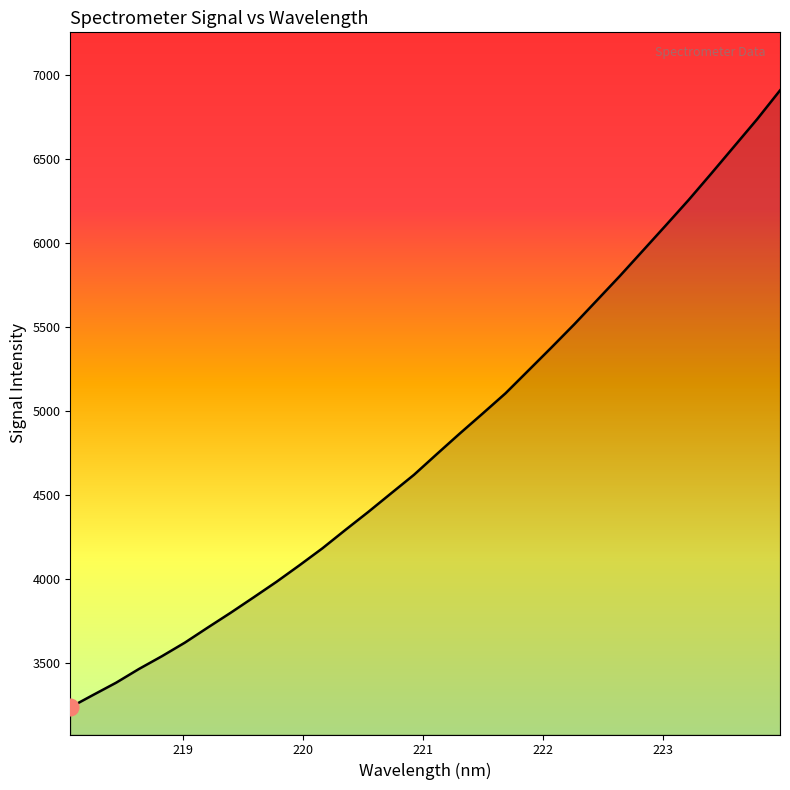

What is the difference between the maximum and minimum values?

3668.8